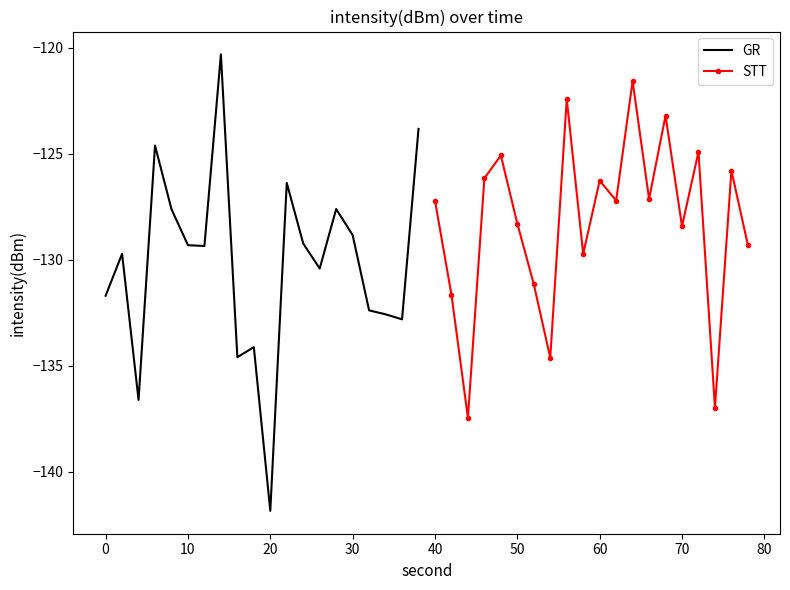

What is the lowest value of the GR series?

-141.8